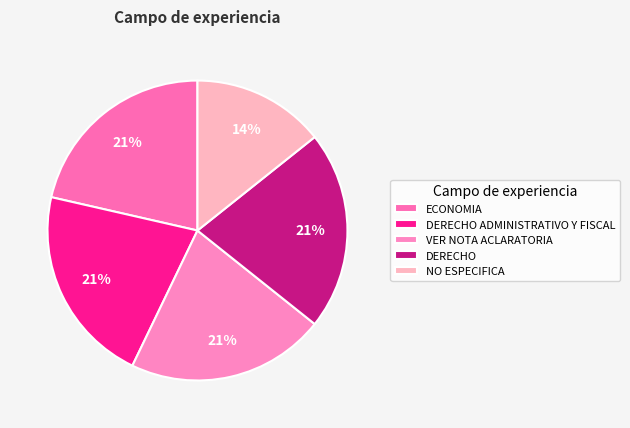

Rank the categories by value from highest to lowest.

ECONOMIA, DERECHO ADMINISTRATIVO Y FISCAL, VER NOTA ACLARATORIA, DERECHO, NO ESPECIFICA